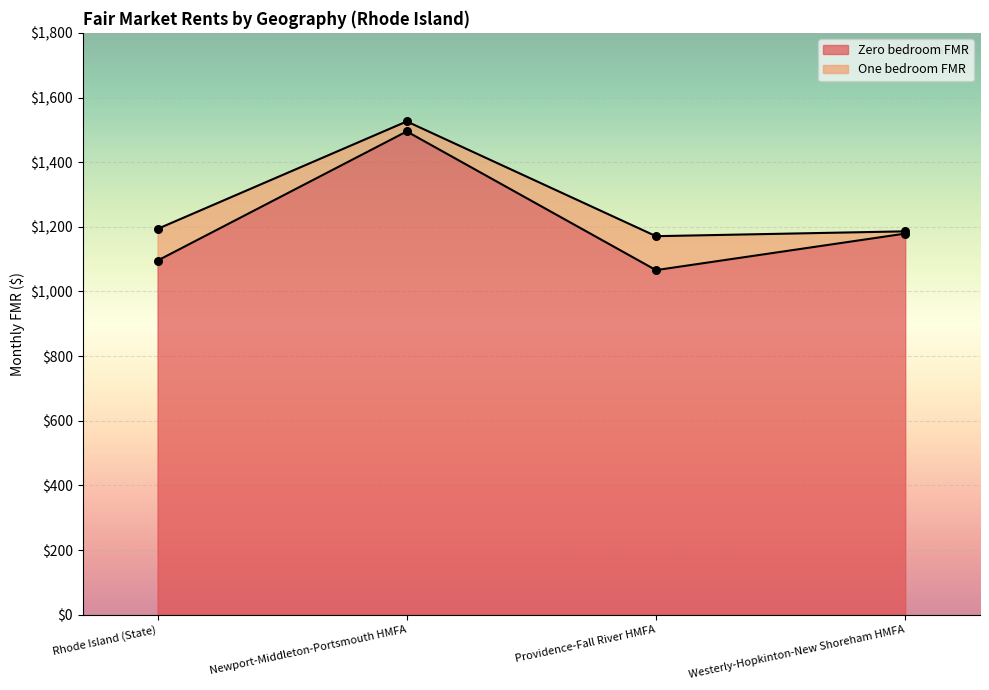

At how many categories does at least one series exceed 1149?

4